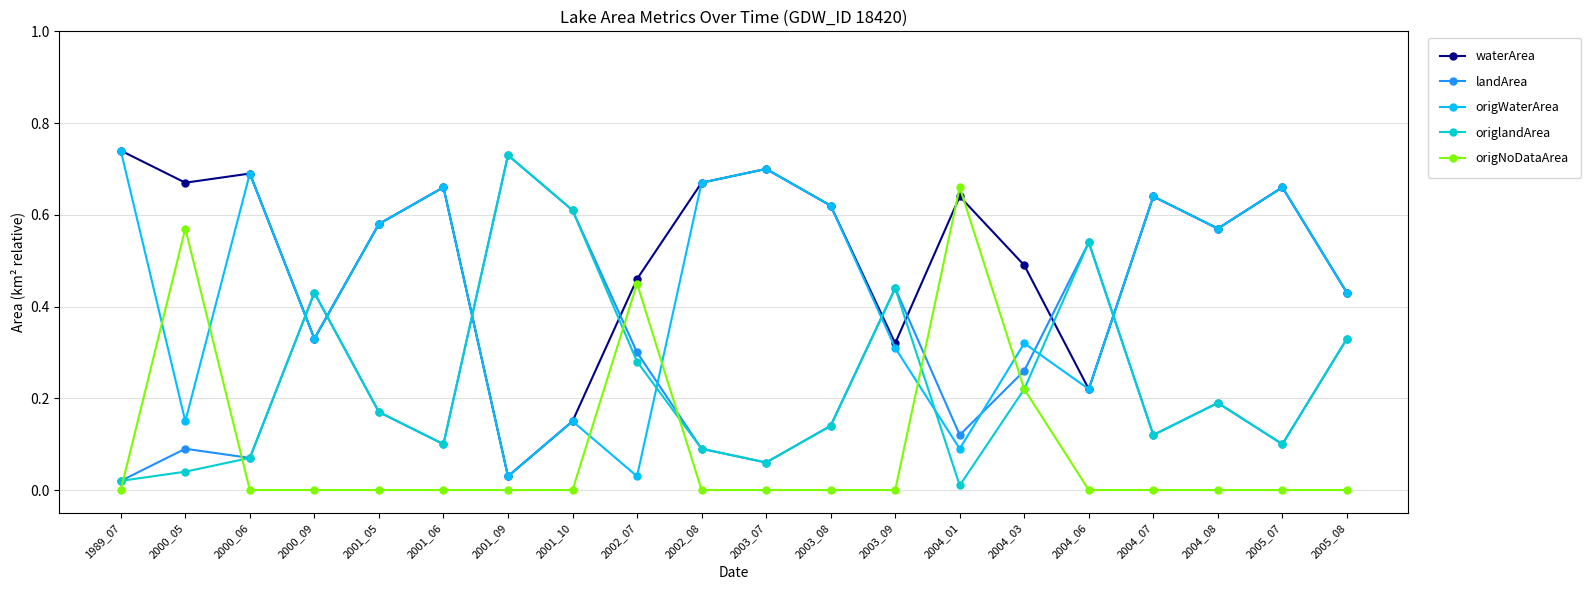

Is this an area chart (filled region under the line)?

No